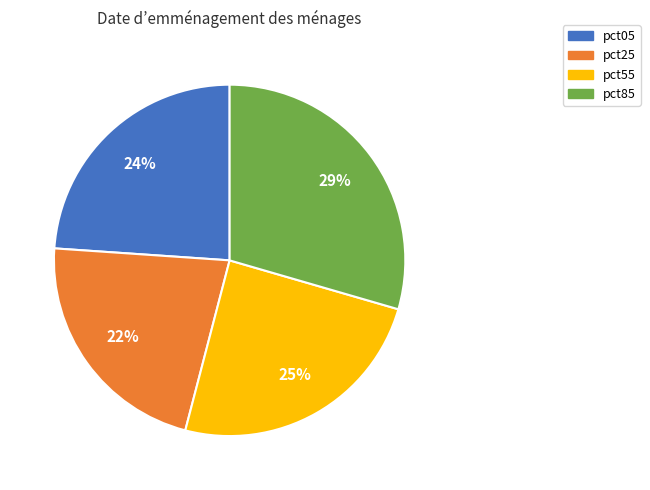

Do pct05 and pct25 together represent more than half of the pie?

No